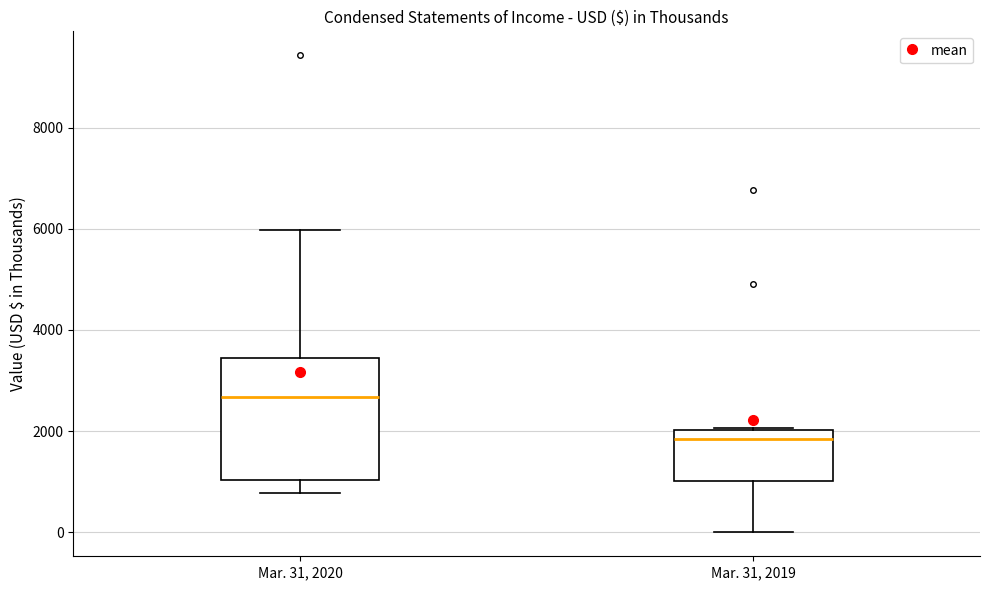

Reading left to right, read every box against the y-axis: the position of its median line, the range the box covers, and the ends of its whiskers. The values are not printed on the chart, so give them approximately, as read against the axis.

Mar. 31, 2020: median 2600, box 1000 to 3400, whiskers 800 to 6000
Mar. 31, 2019: median 1800, box 1000 to 2000, whiskers 0 to 2000